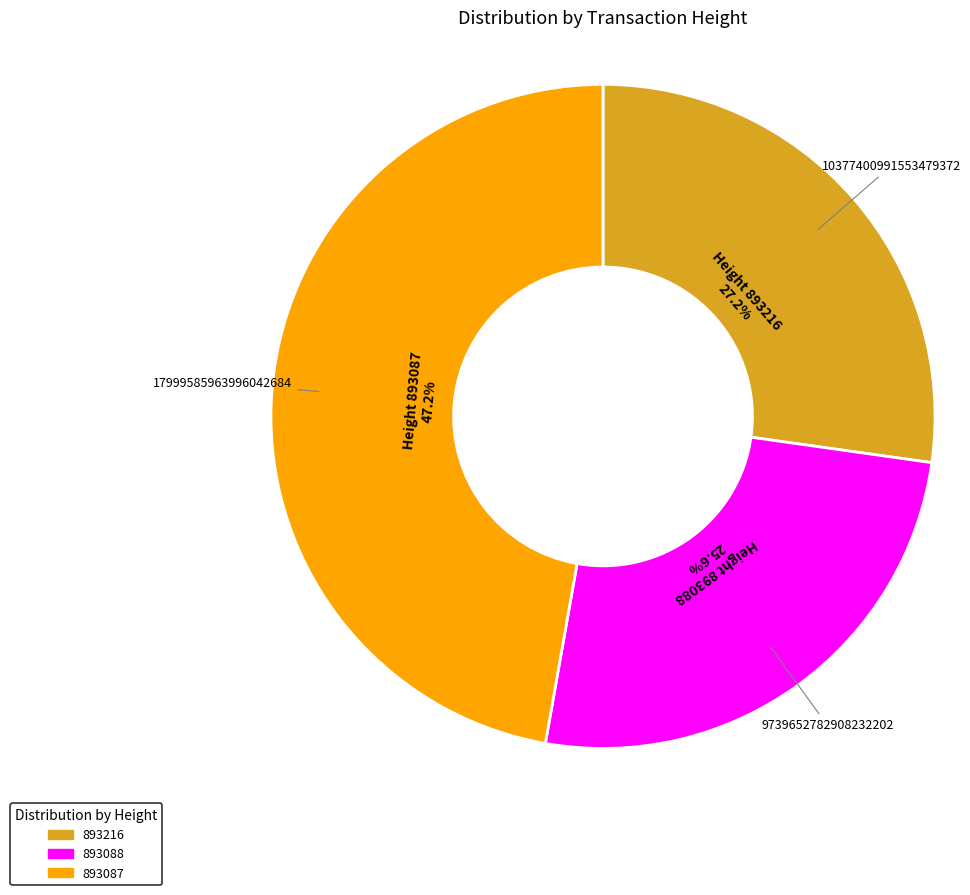

Does any single category account for the majority?

No